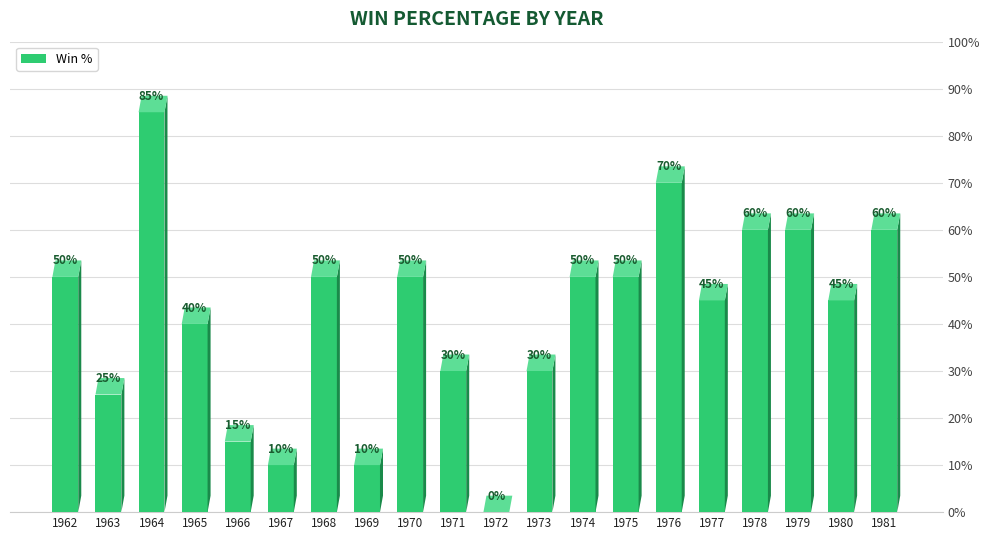

What is the approximate value at 1971?

0.3